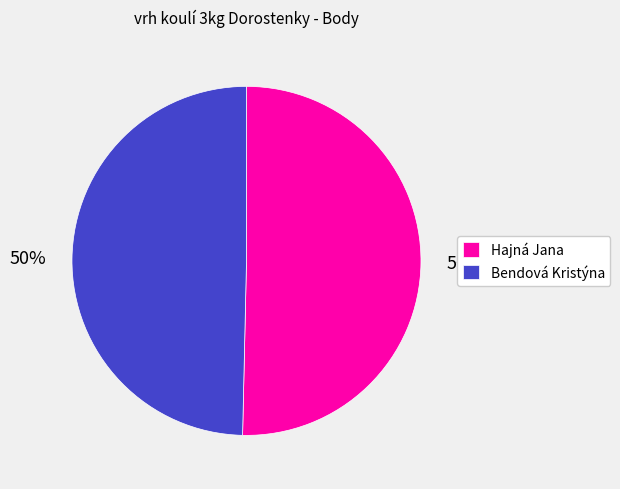

Is it true that Hajná Jana is 39% of the pie?

False